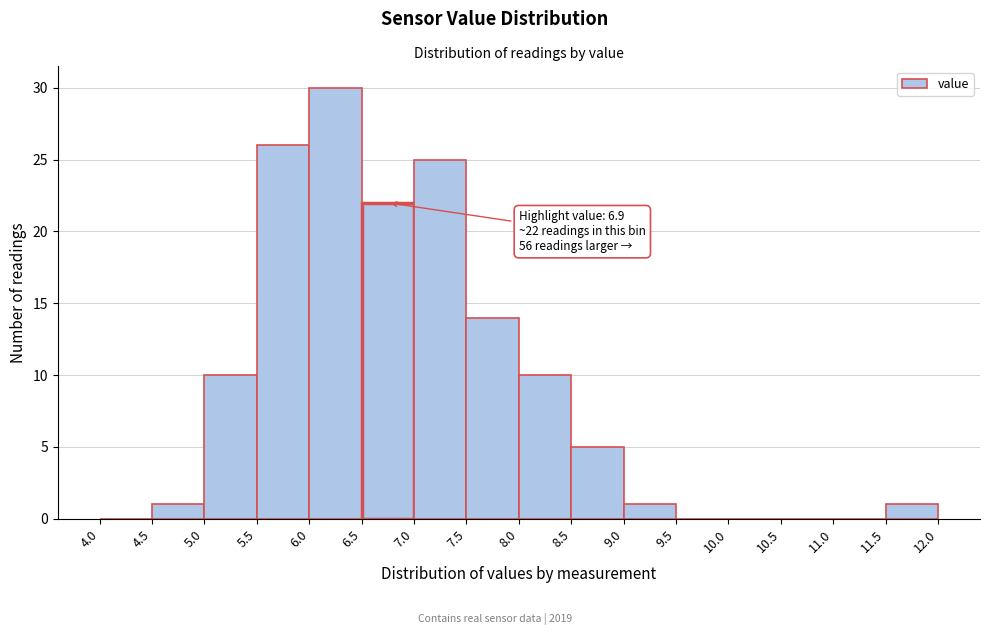

Over which range of the x-axis is the bar tallest?

6.0 to 6.5